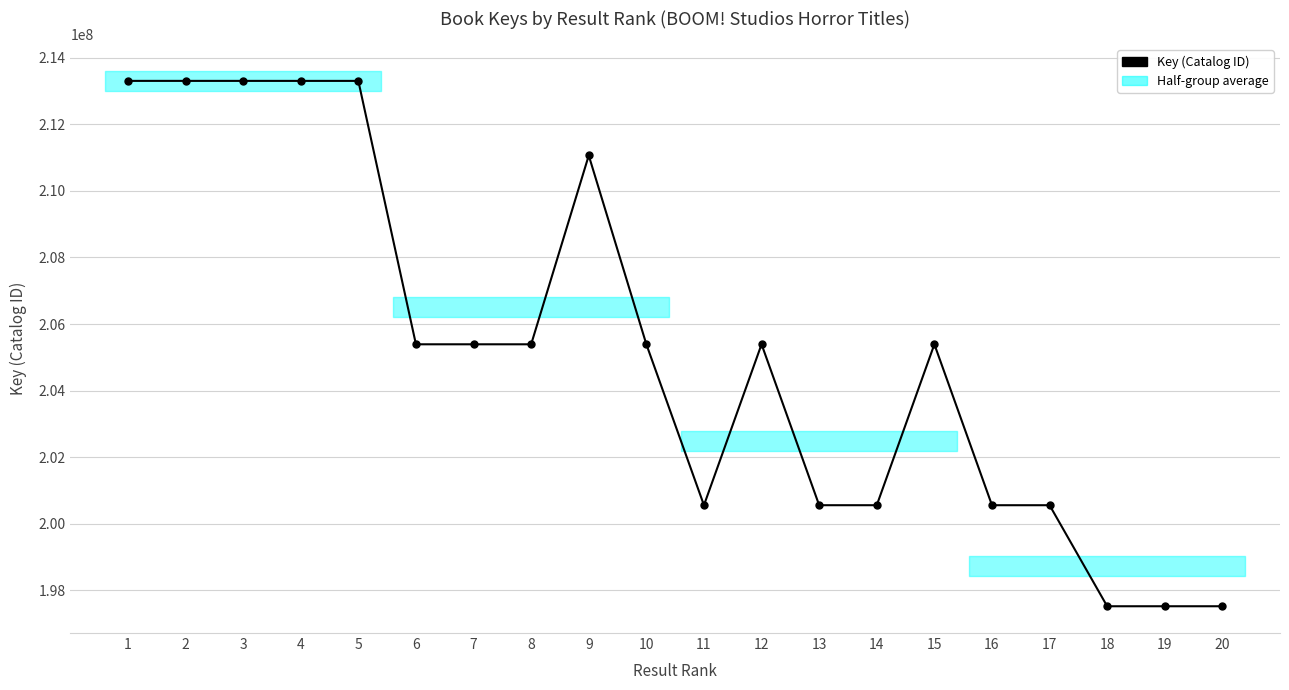

What is the change in value from 7 to 14?

-4832707